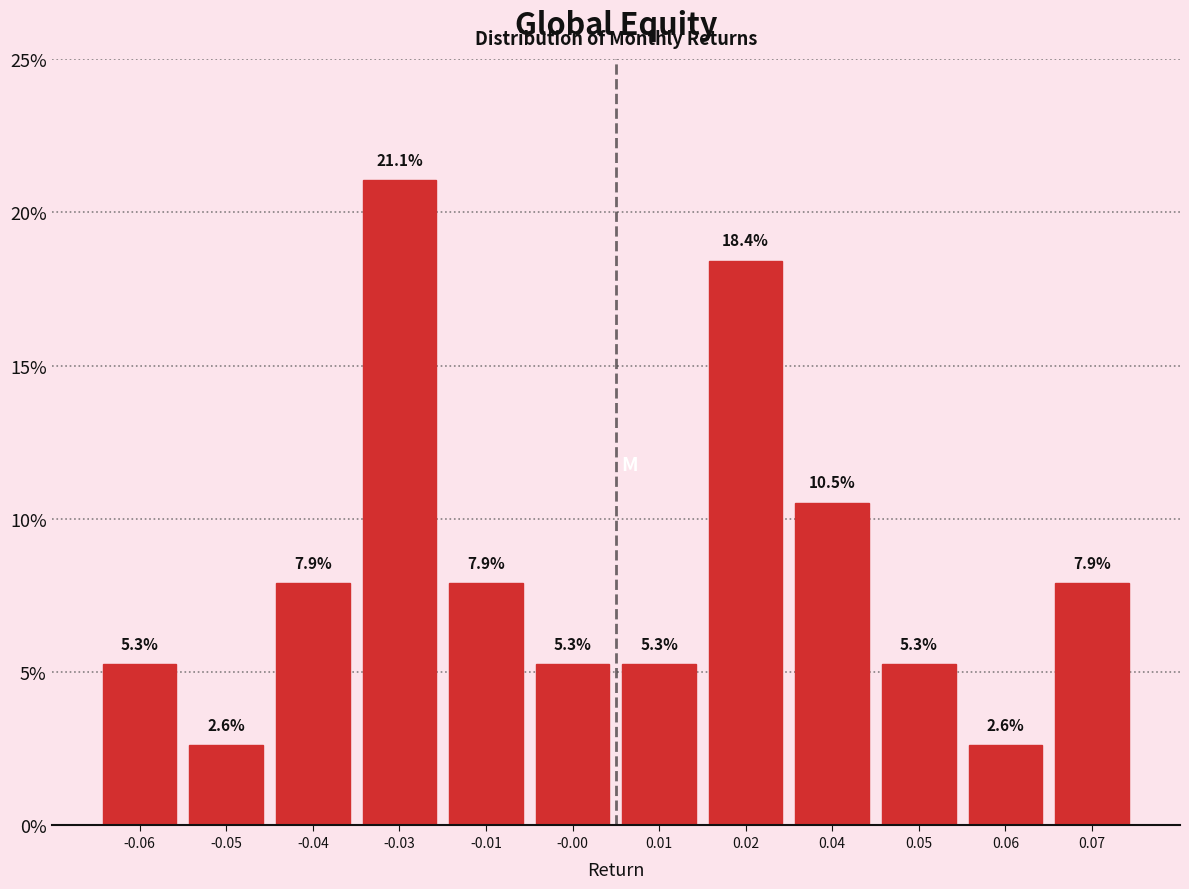

Reading right to left, what are all the values shown in this chart?

0.07=7.9	0.06=2.6	0.05=5.3	0.04=10.5	0.02=18.4	0.01=5.3	-0.00=5.3	-0.01=7.9	-0.03=21.1	-0.04=7.9	-0.05=2.6	-0.06=5.3